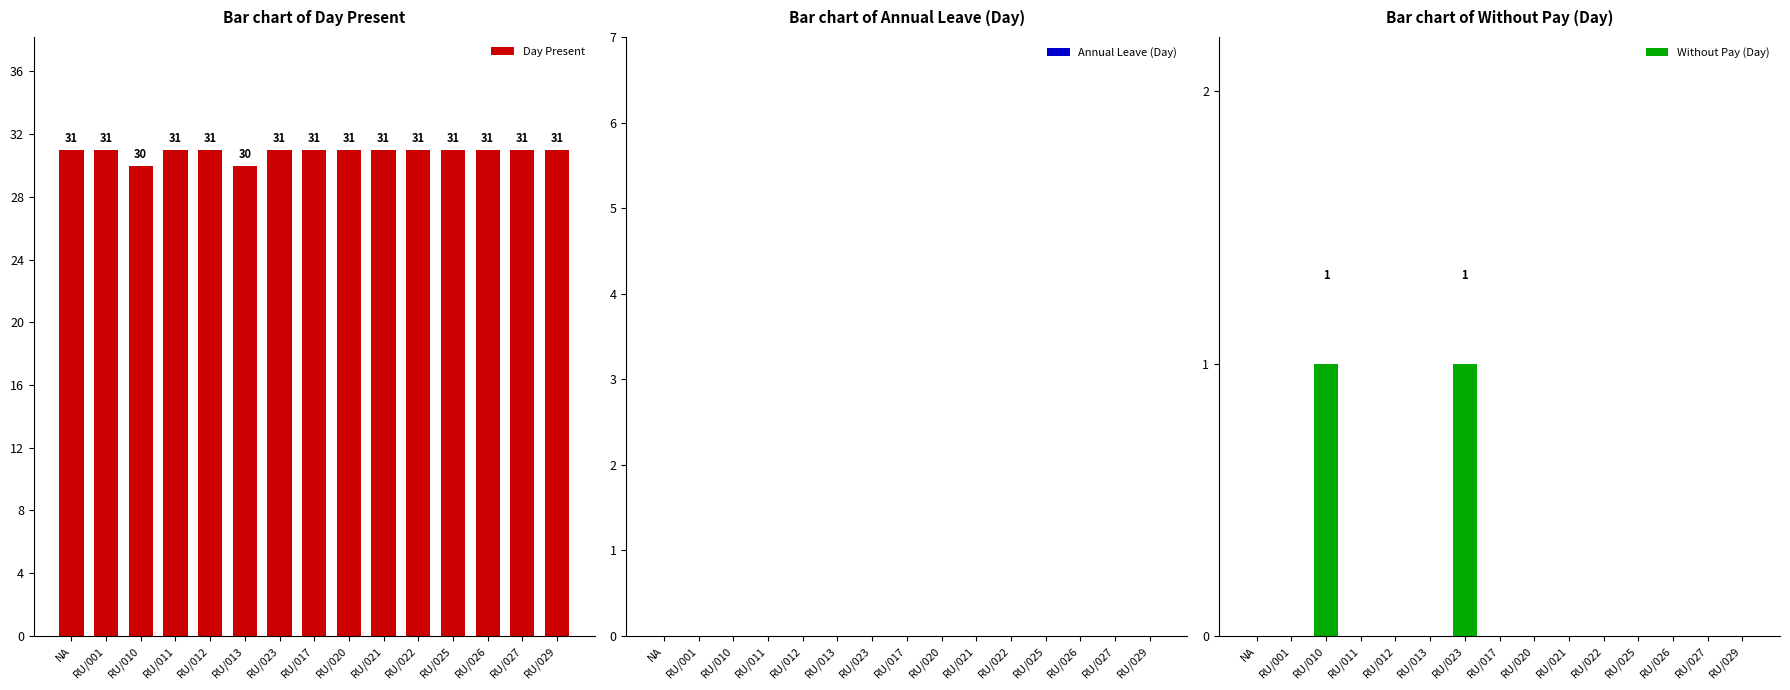

The Day Present series shows 31 at RU/021. True or false?

True